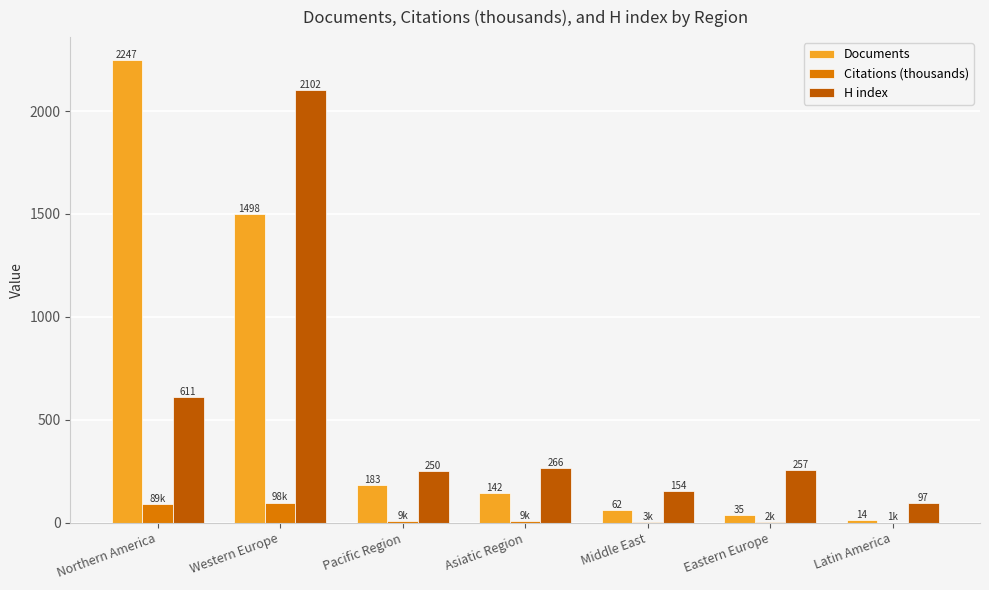

Which series changed the most between Western Europe and Asiatic Region?

H index